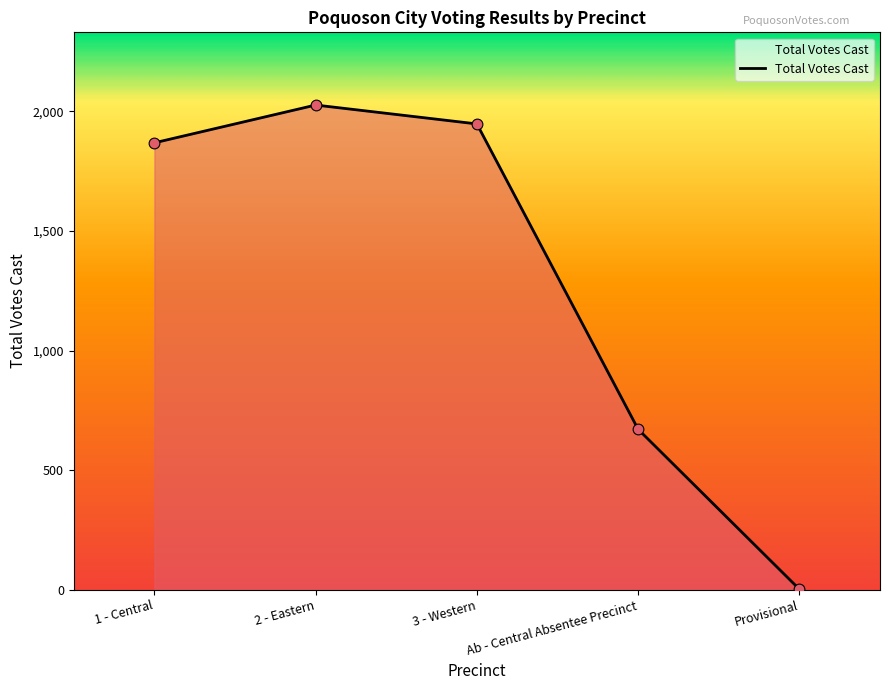

What is the change in value from 1 - Central to Ab - Central Absentee Precinct?

-1198